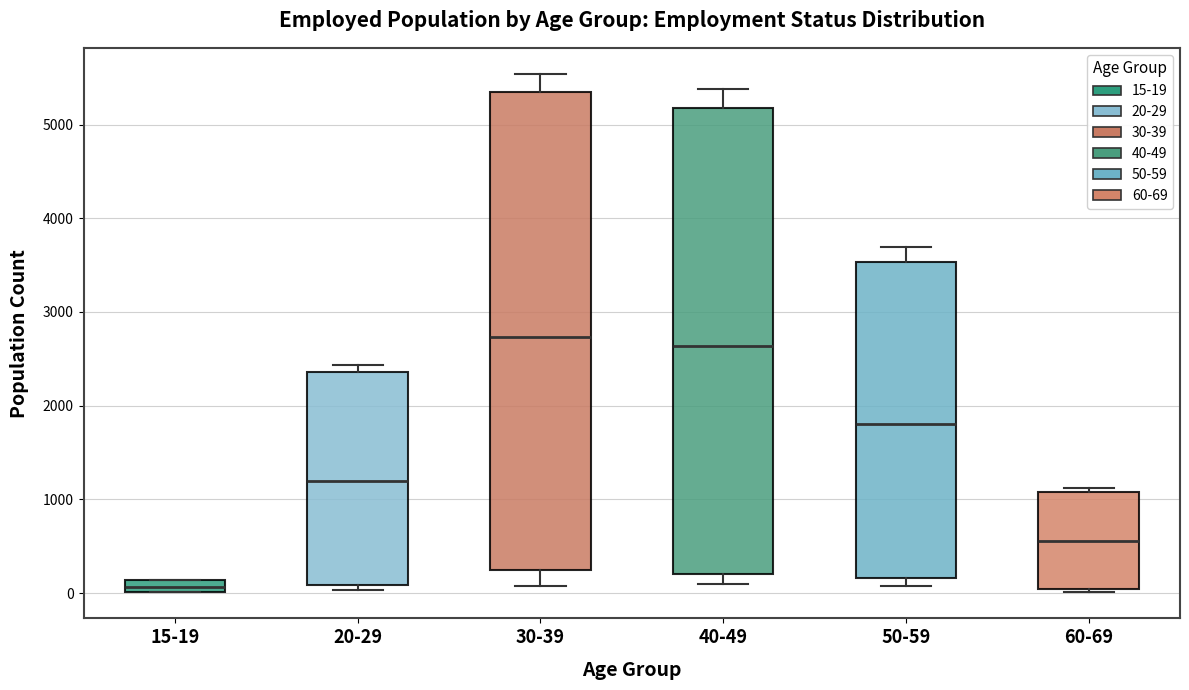

Comparing the boxes themselves (not the whiskers), which one is the tallest?

30-39